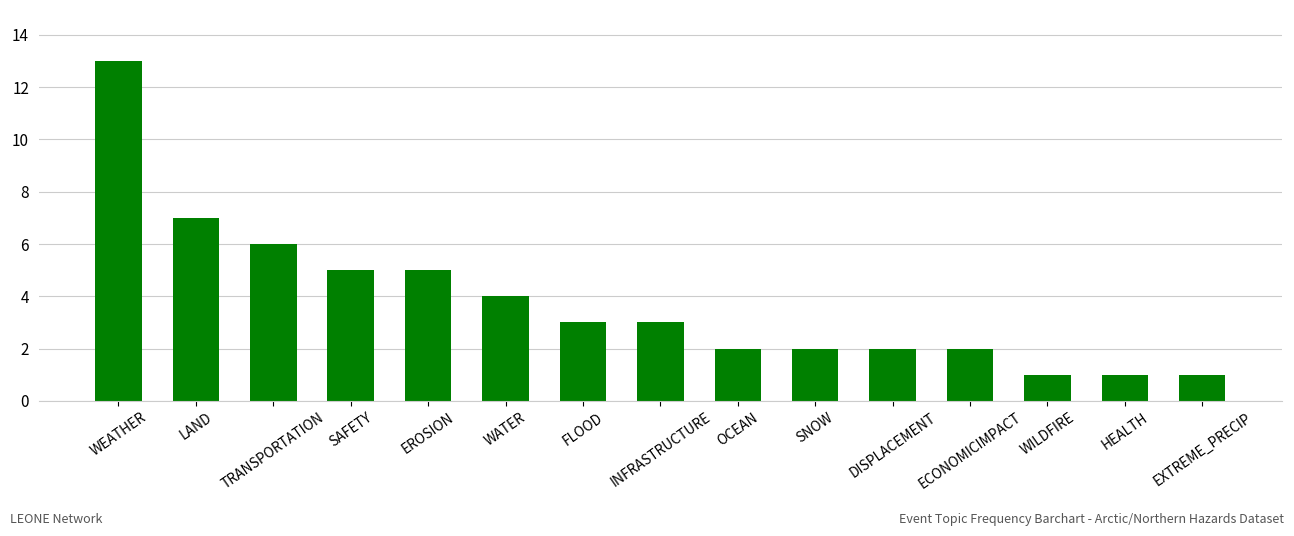

What is the ratio of the value at HEALTH to the value at OCEAN?

0.5